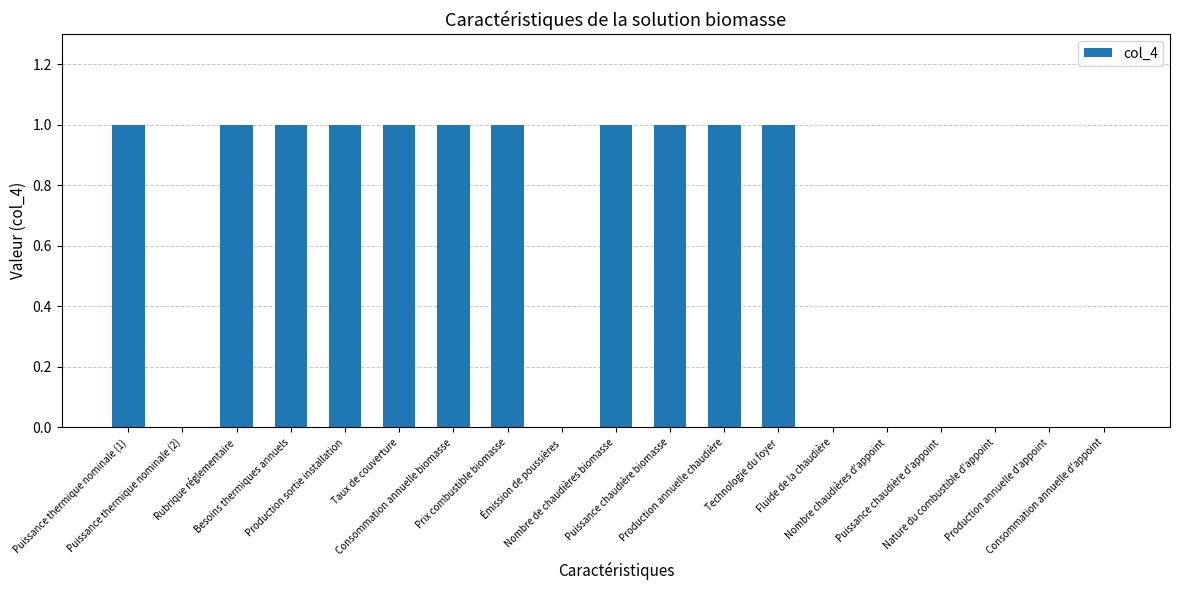

Which has a higher value, Fluide de la chaudière or Consommation annuelle biomasse?

Consommation annuelle biomasse